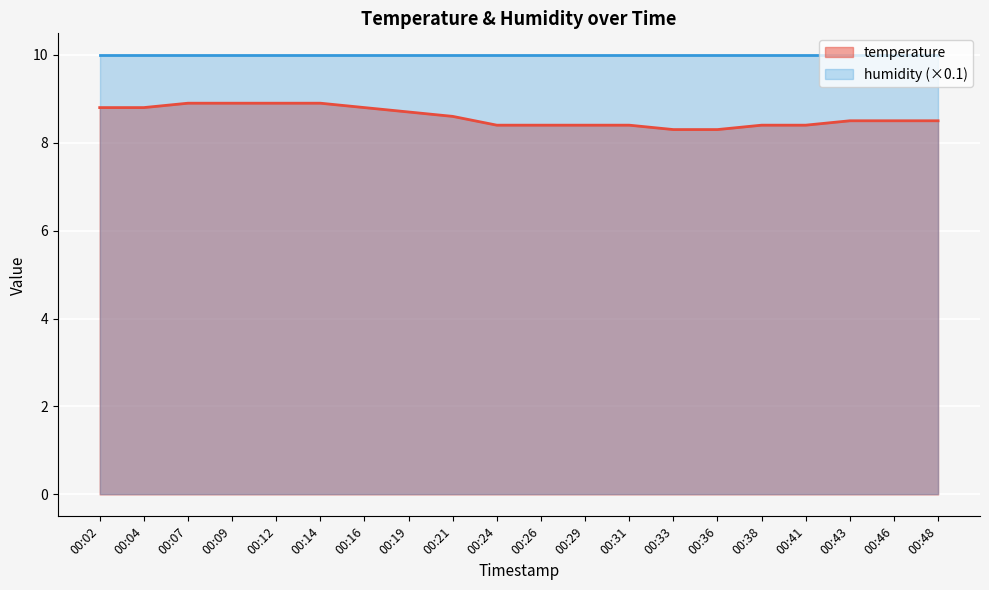

What is the value of the 13th point from the left?

8.4